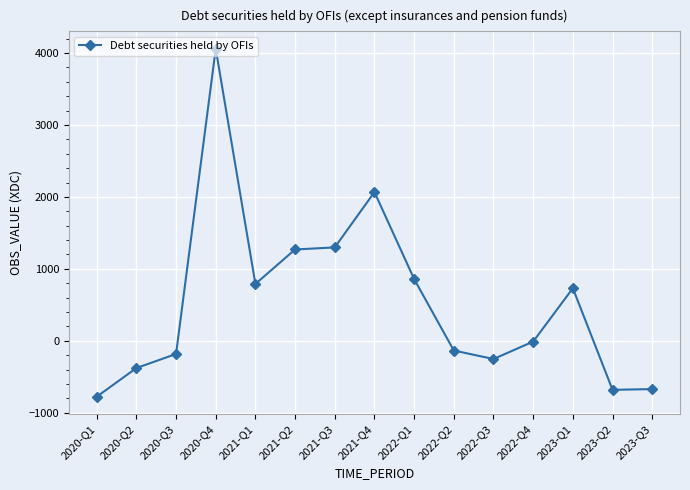

How many data points are less than -12?

7